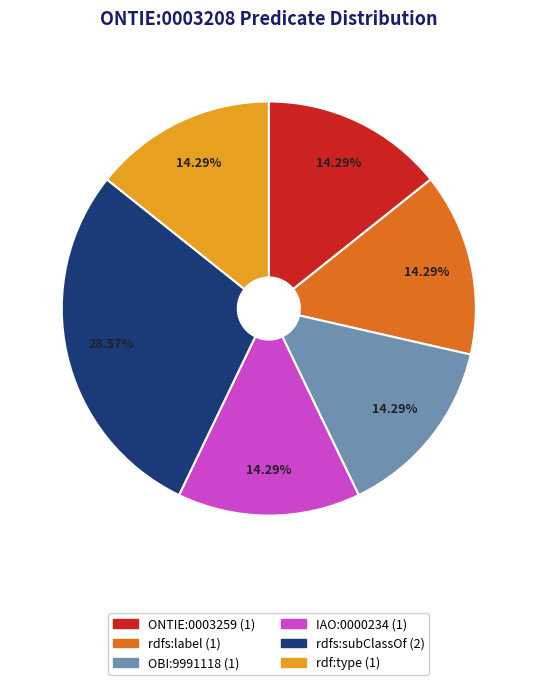

What is the largest slice in the pie chart?

rdfs:subClassOf